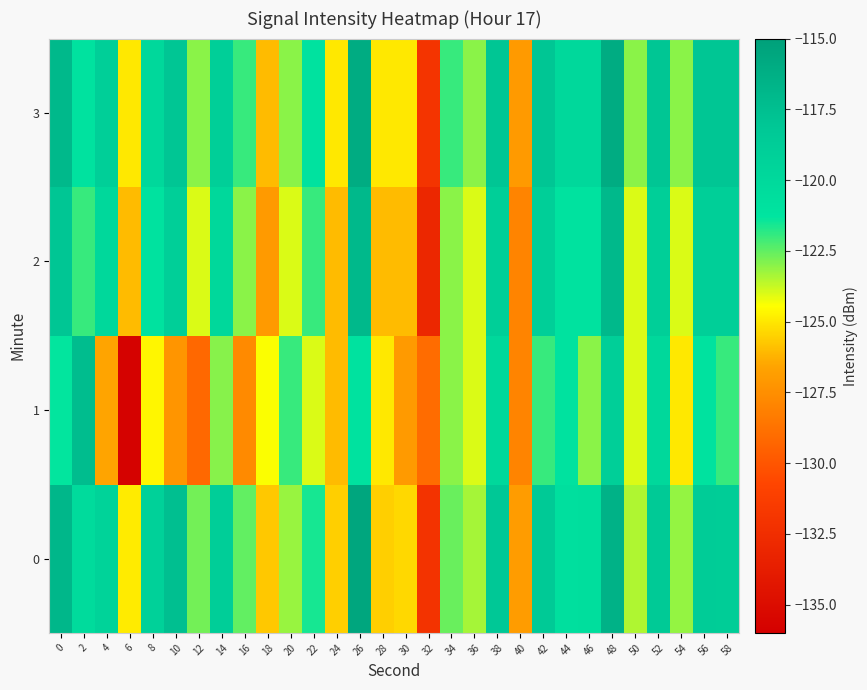

What is the smallest value displayed?

-135.8